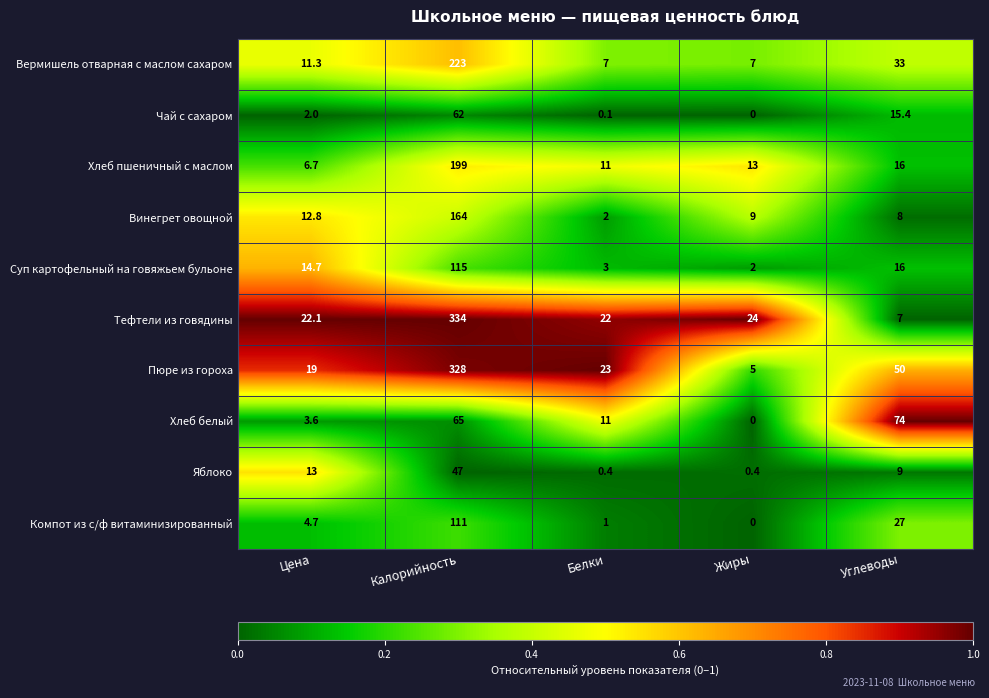

Which label corresponds to the largest value in the chart?

Калорийность